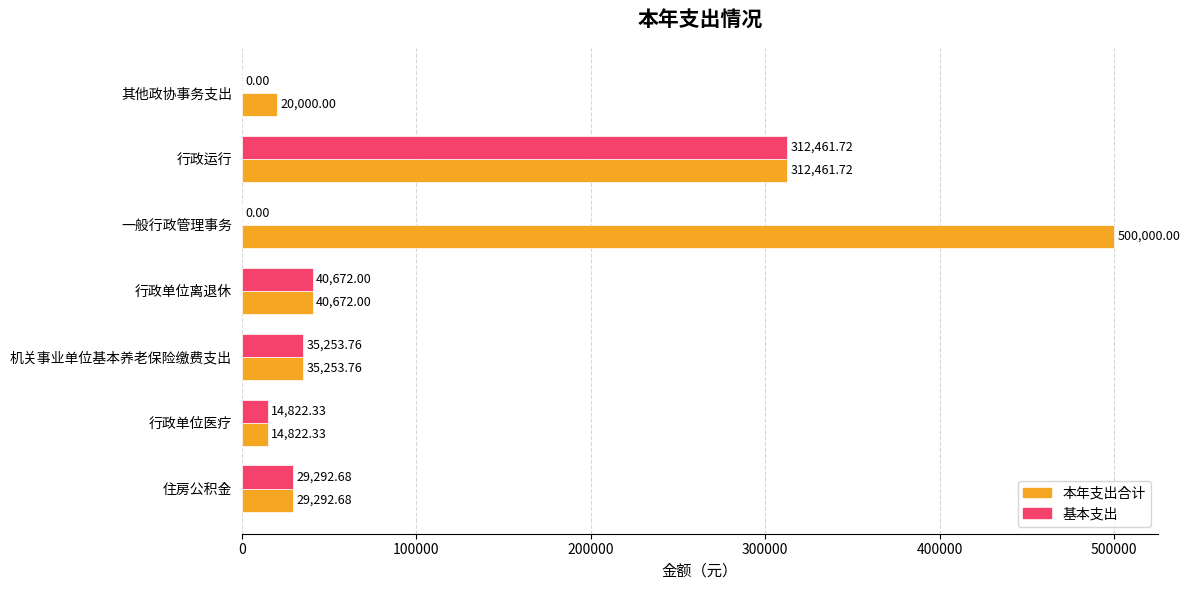

Where is 基本支出 nearest to the value 156230?

行政单位离退休